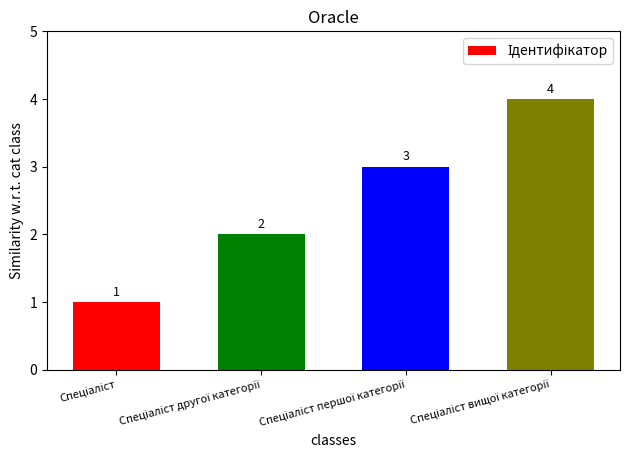

What is the sum of all values?

10